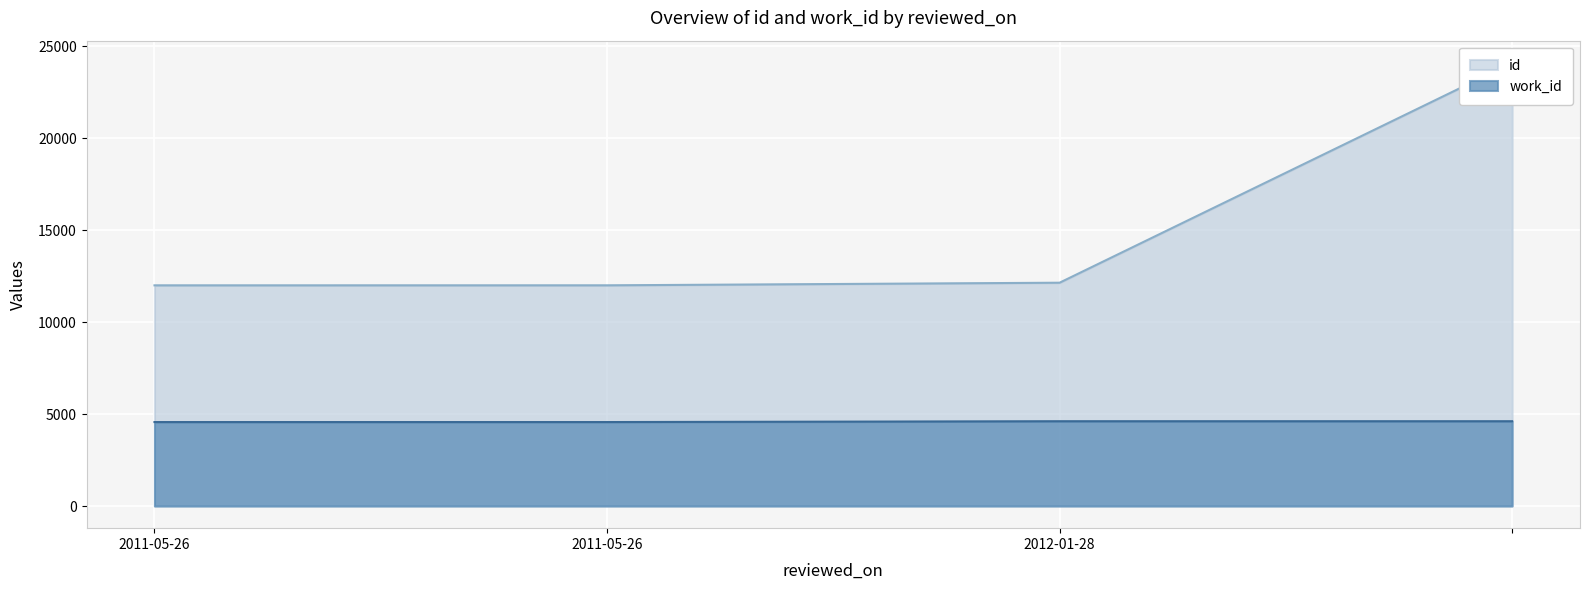

What is the value of the work_id point at the 1st from the left?

4566